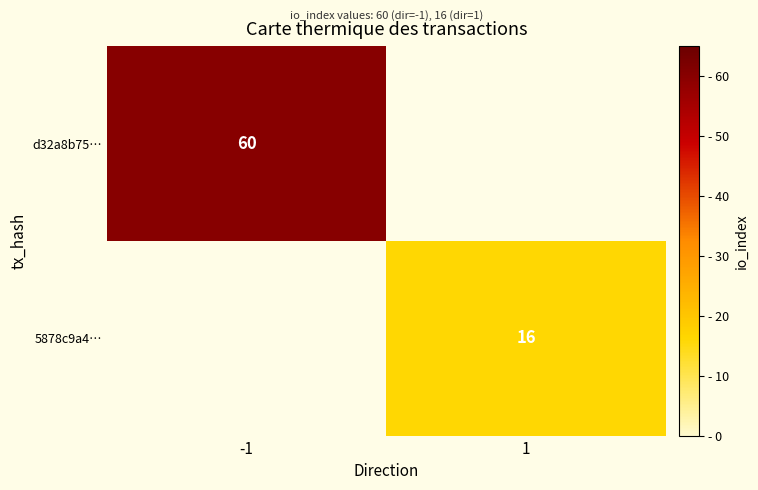

The value of 5878c9a4… at 1 is 16. True or false?

True